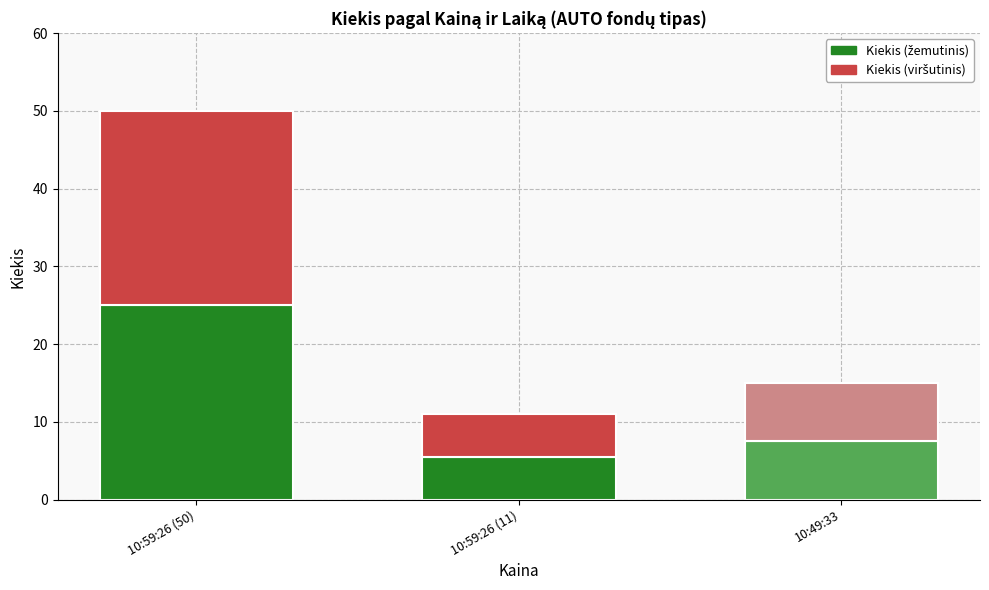

What is the total value across all series at 10:59:26 (11)?

11.0